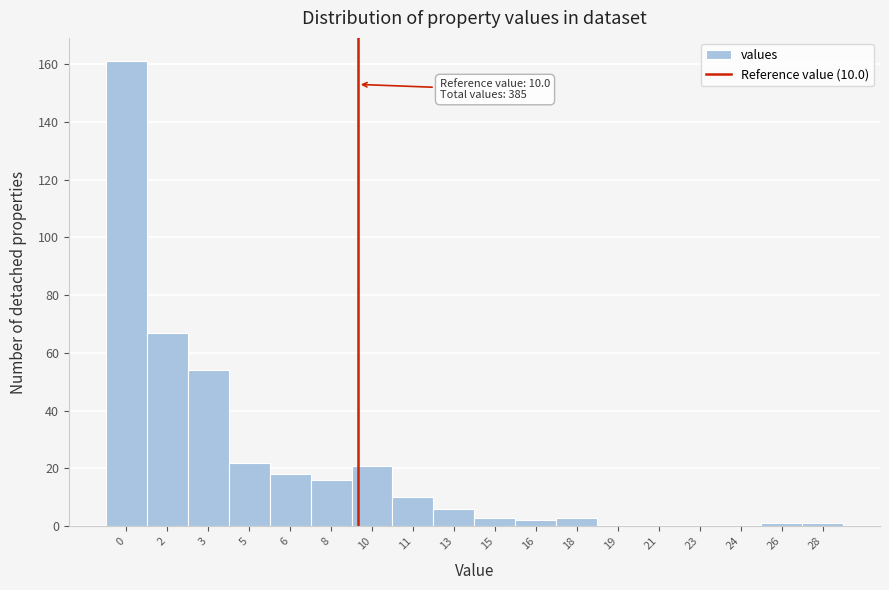

Reading right to left, what are all the values shown in this chart?

28=1	26=1	24=0	23=0	21=0	19=0	18=3	16=2	15=3	13=6	11=10	10=21	8=16	6=18	5=22	3=54	2=67	0=161